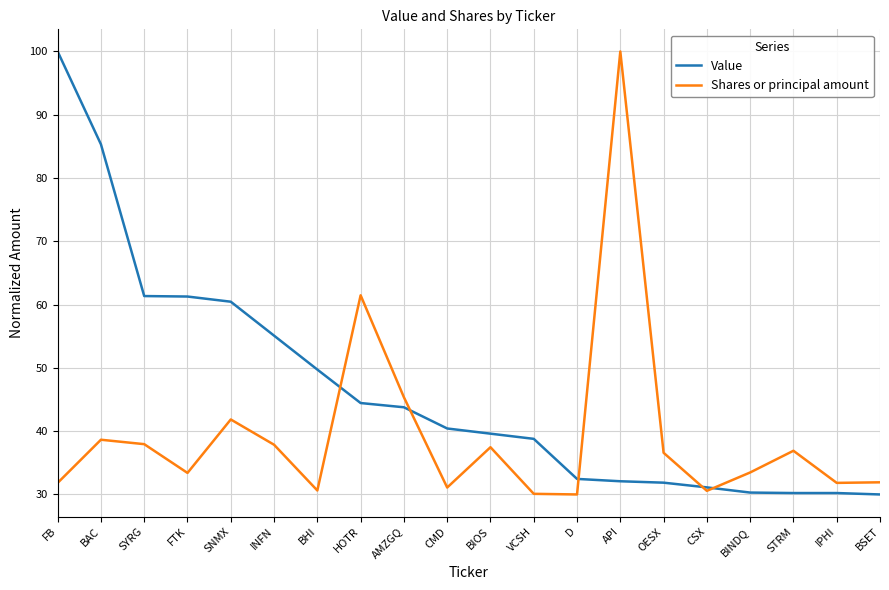

At which category does Shares or principal amount reach its first local valley?

FTK